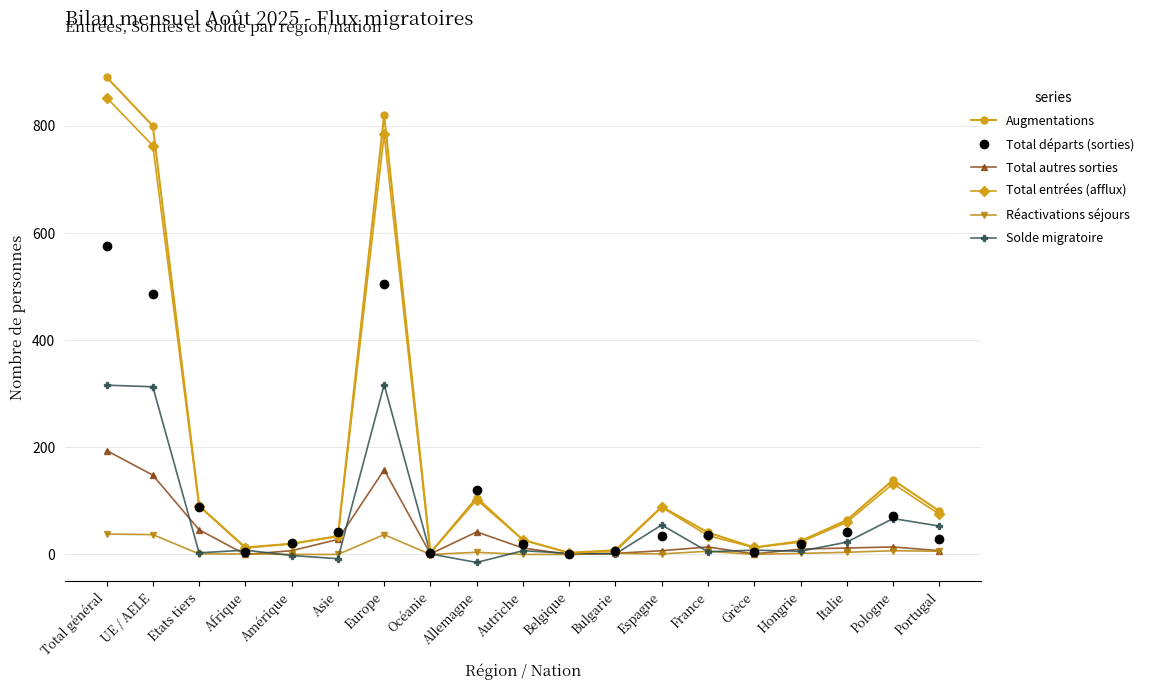

What is the value of the Total départs (sorties) point at the 19th from the left?

28